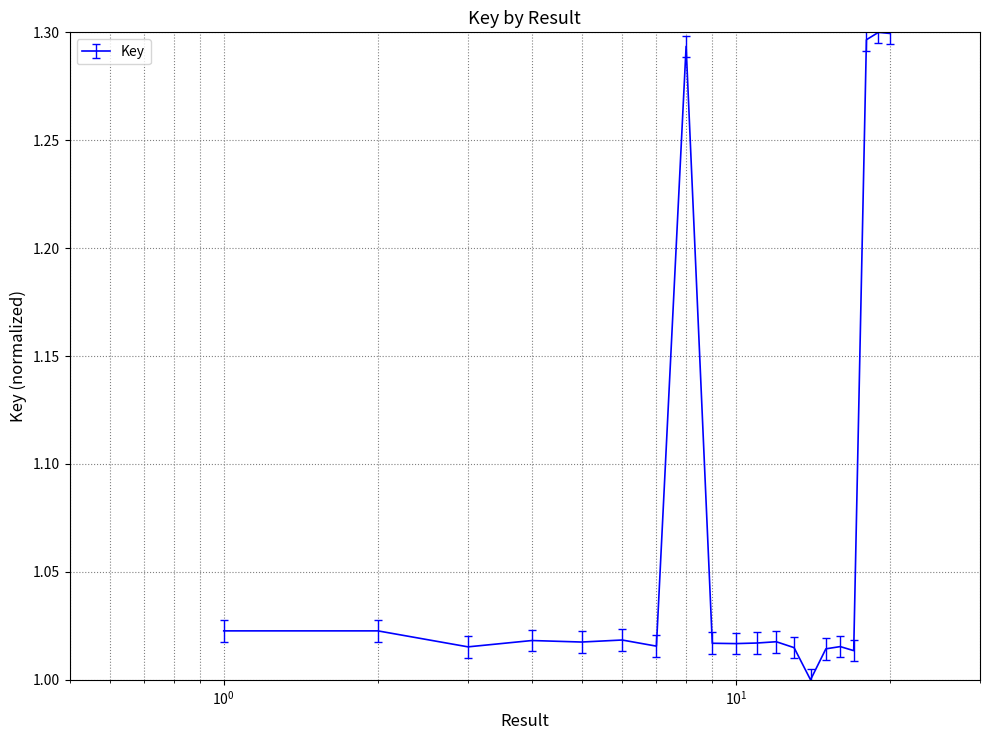

What is the difference between the maximum and minimum values?

0.3